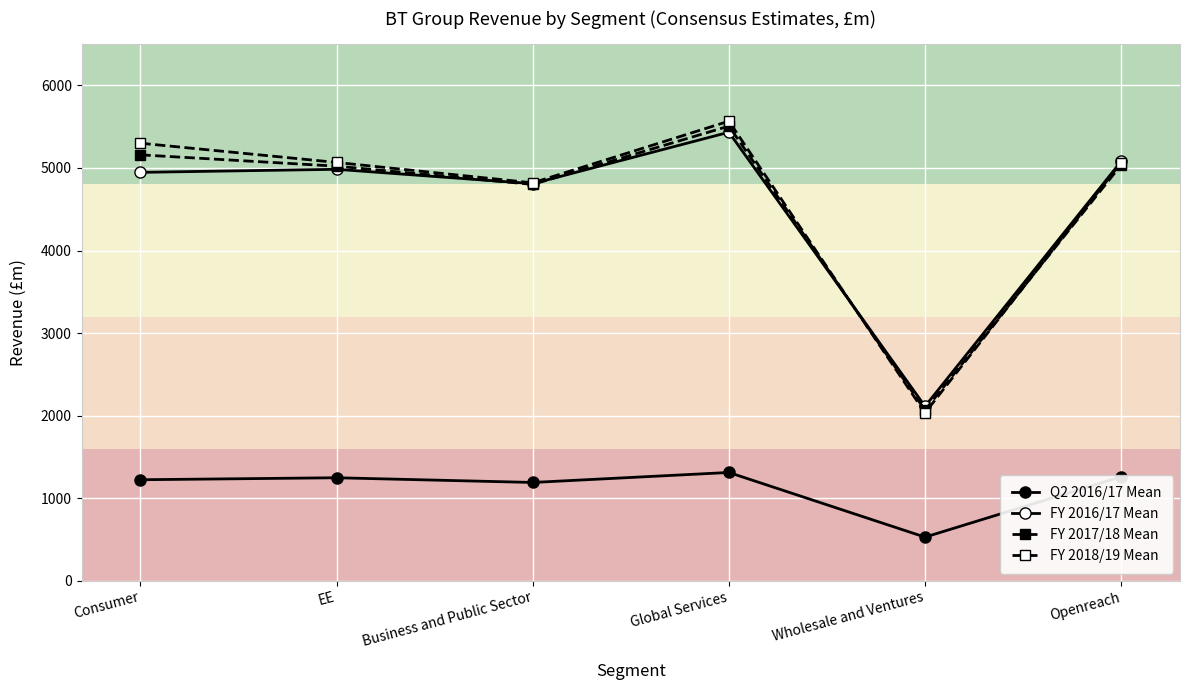

Reading right to left, list all the values displayed in this chart.

Q2 2016/17 Mean: Openreach=1260	Wholesale and Ventures=529	Global Services=1312	Business and Public Sector=1191	EE=1248	Consumer=1224
FY 2016/17 Mean: Openreach=5080	Wholesale and Ventures=2113	Global Services=5433	Business and Public Sector=4810	EE=4984	Consumer=4947
FY 2017/18 Mean: Openreach=5037	Wholesale and Ventures=2067	Global Services=5507	Business and Public Sector=4801	EE=5022	Consumer=5159
FY 2018/19 Mean: Openreach=5066	Wholesale and Ventures=2034	Global Services=5567	Business and Public Sector=4820	EE=5067	Consumer=5300